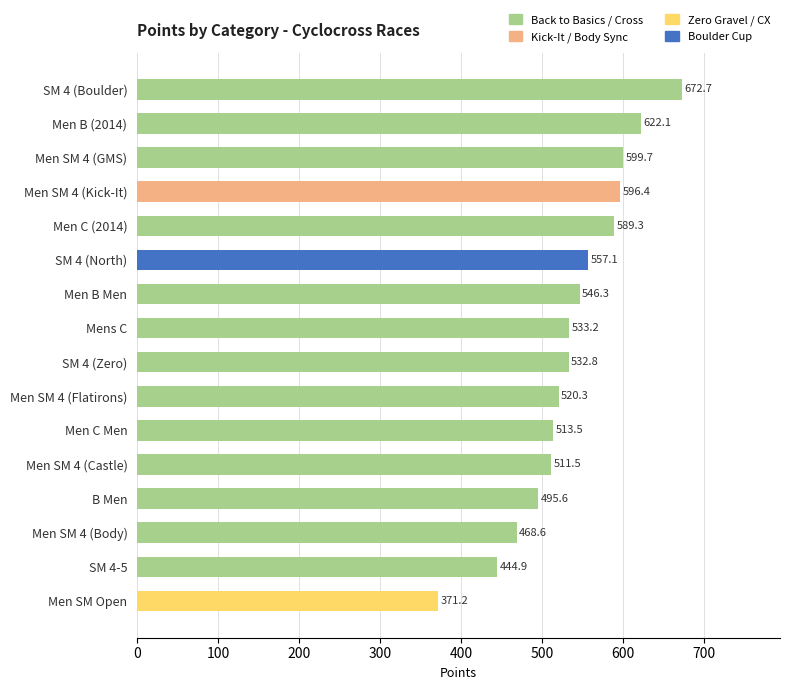

Which label corresponds to the largest value in the chart?

SM 4 (Boulder)